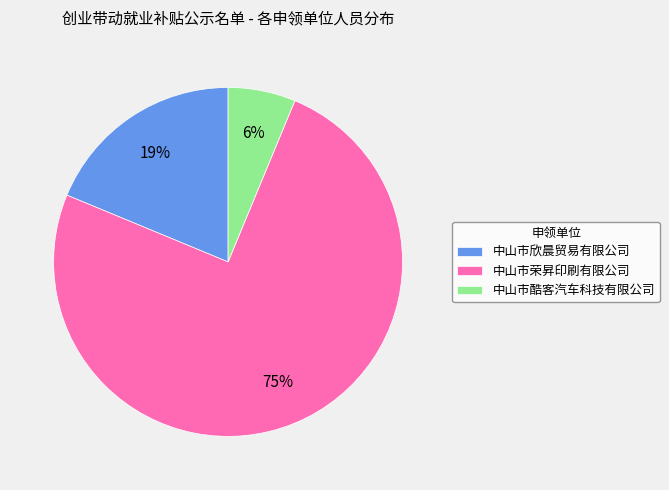

How many slices are in this pie chart?

3